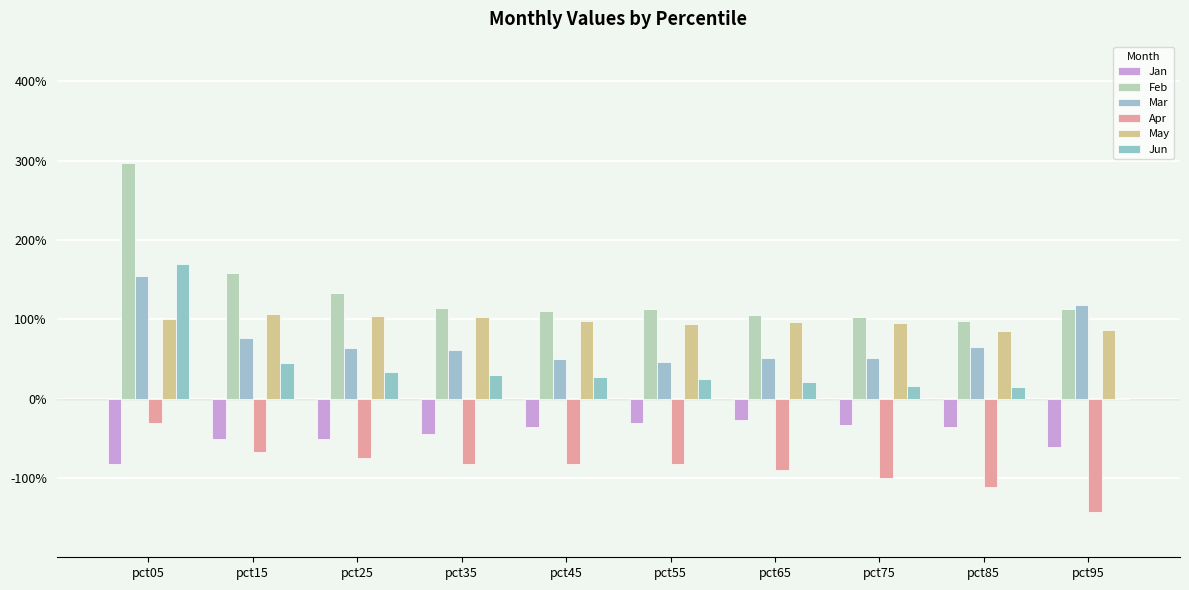

Does the chart contain stacked bars?

No